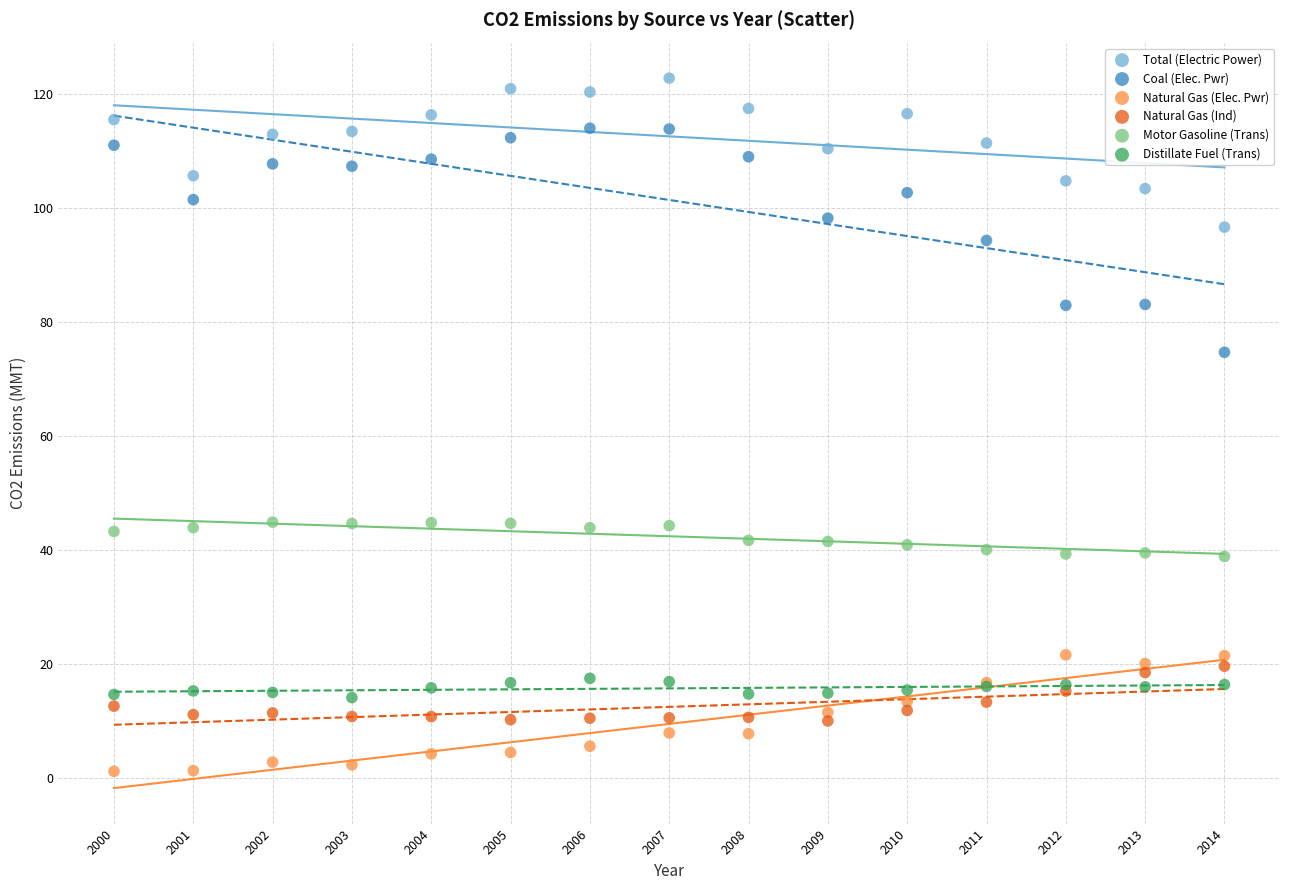

Across all series, what Y value is closest to 61?

74.7